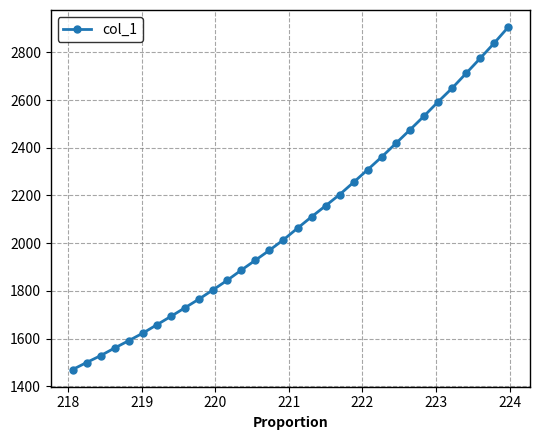

What is the maximum value shown in the chart?

2905.5